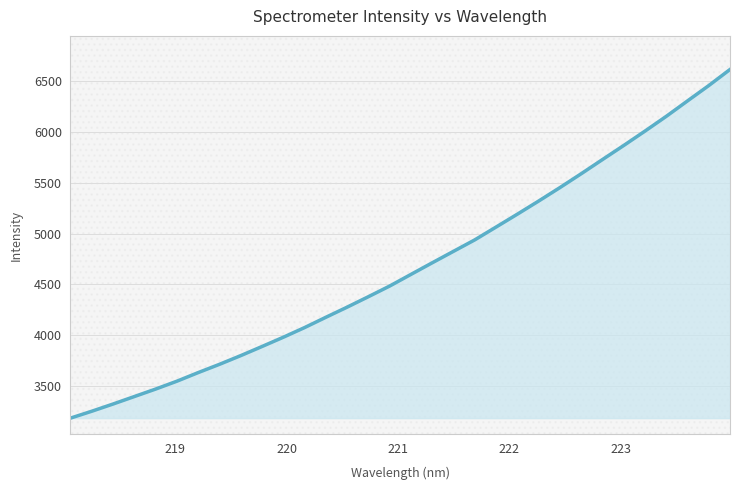

What is the greatest value displayed?

6617.3